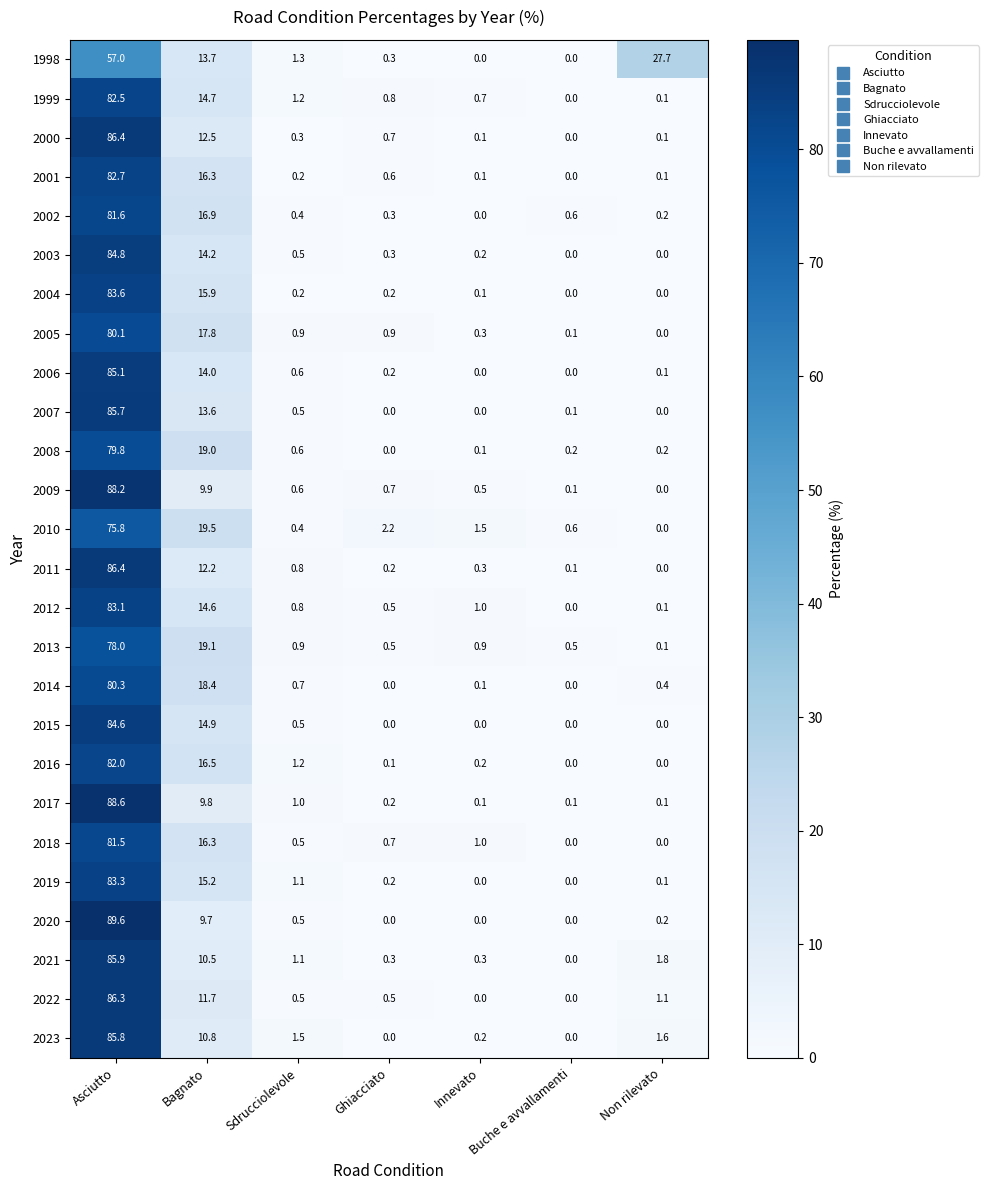

Is it true that 2003 equals 6.9 at Bagnato?

False